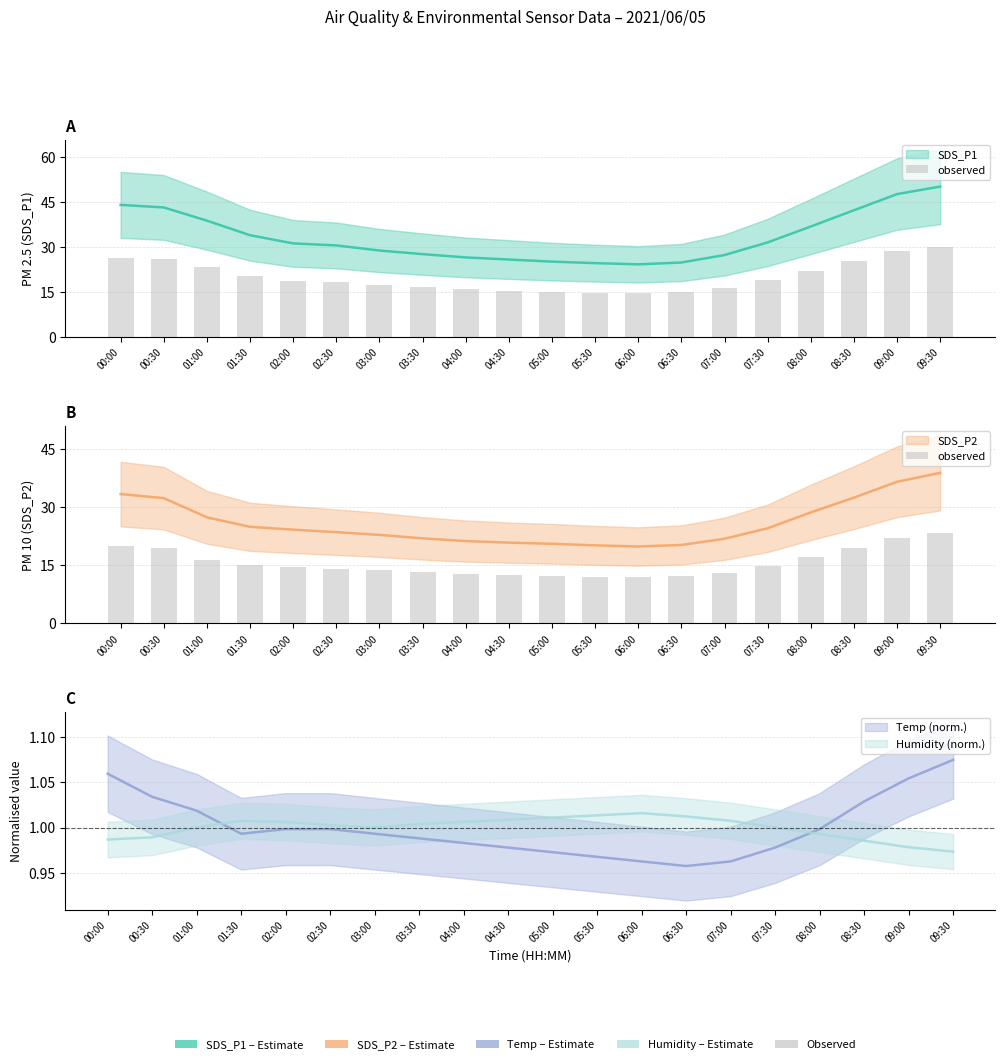

Rank the categories by value from lowest to highest.

06:00, 05:30, 06:30, 05:00, 04:30, 04:00, 07:00, 03:30, 03:00, 02:30, 02:00, 07:30, 01:30, 01:00, 08:00, 00:30, 08:30, 00:00, 09:00, 09:30